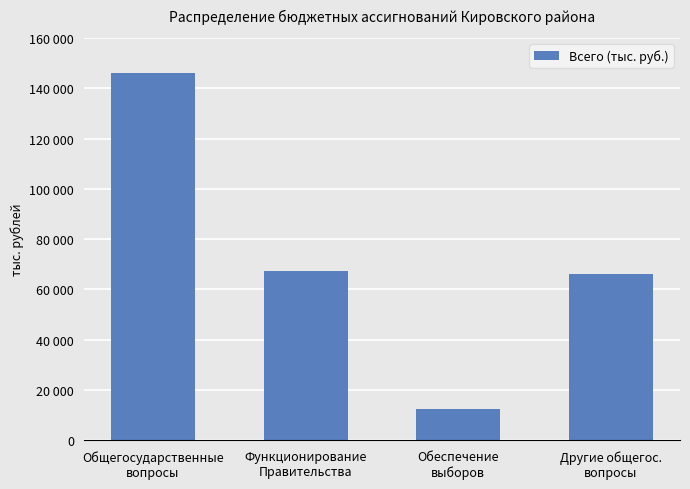

Does the chart contain any negative values?

No